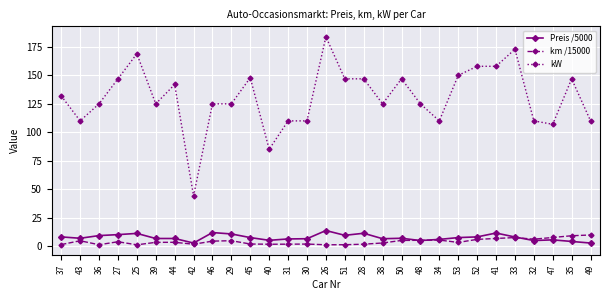

List the series in order of their peak value, lowest first.

km /15000, Preis /5000, kW